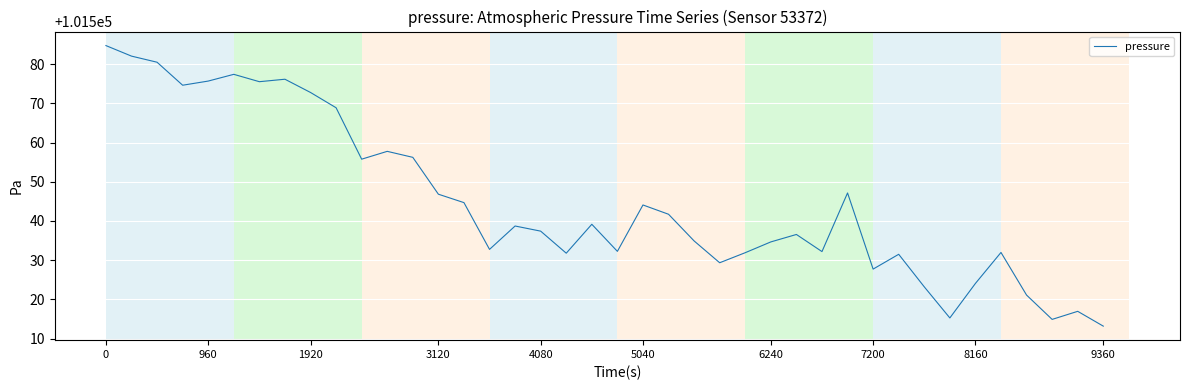

What is the minimum value shown in the chart?

101513.2